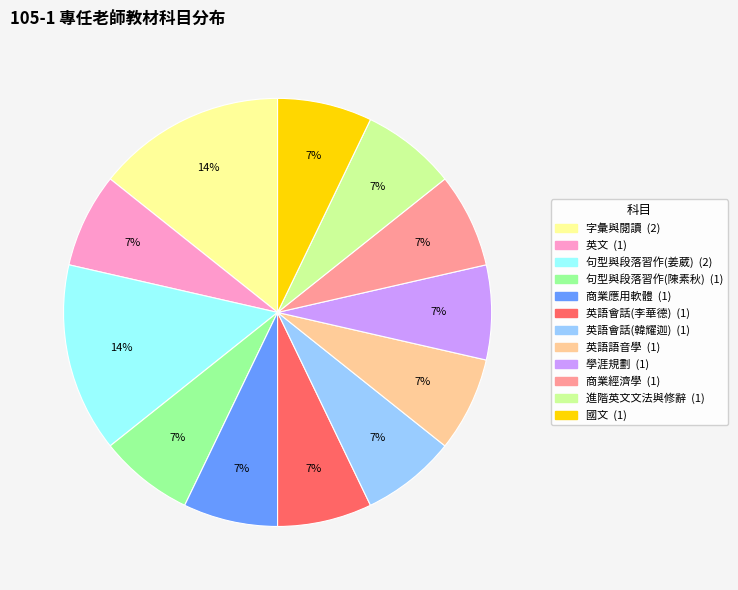

Is 英語會話(李華德) the majority of the pie?

No